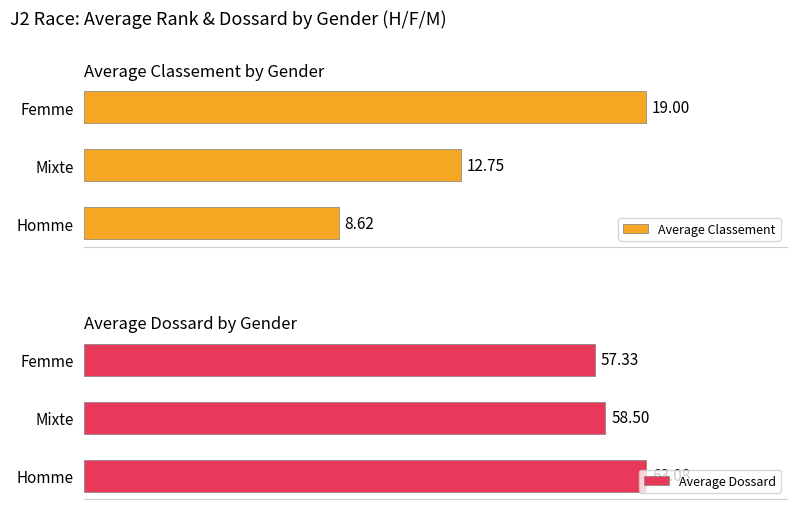

How many values in the Average Classement series exceed 12?

2